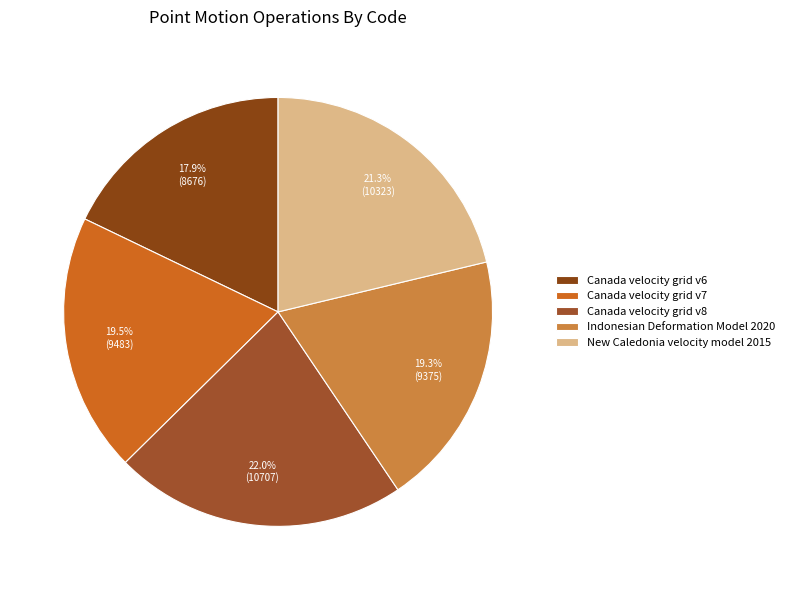

To the nearest percent, what percentage of the pie is Canada velocity grid v6?

18%